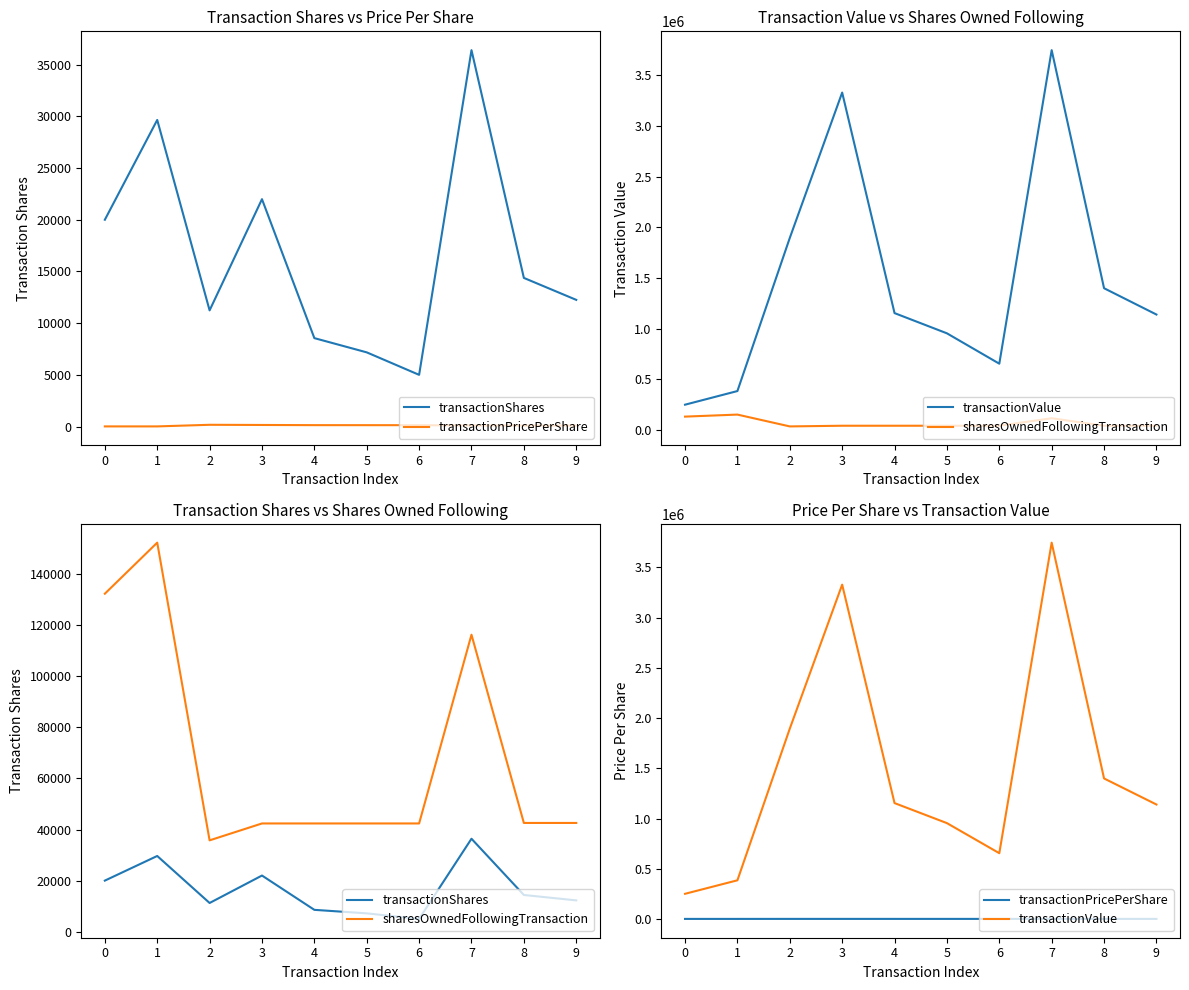

What is the minimum value shown in the chart?

12.5